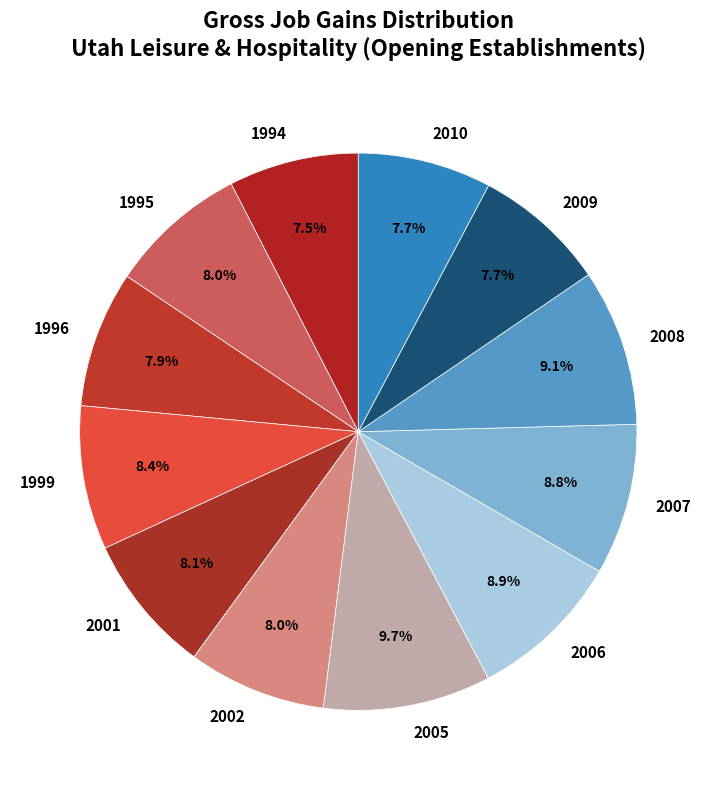

True or false: 1994 accounts for 1% of the total.

False